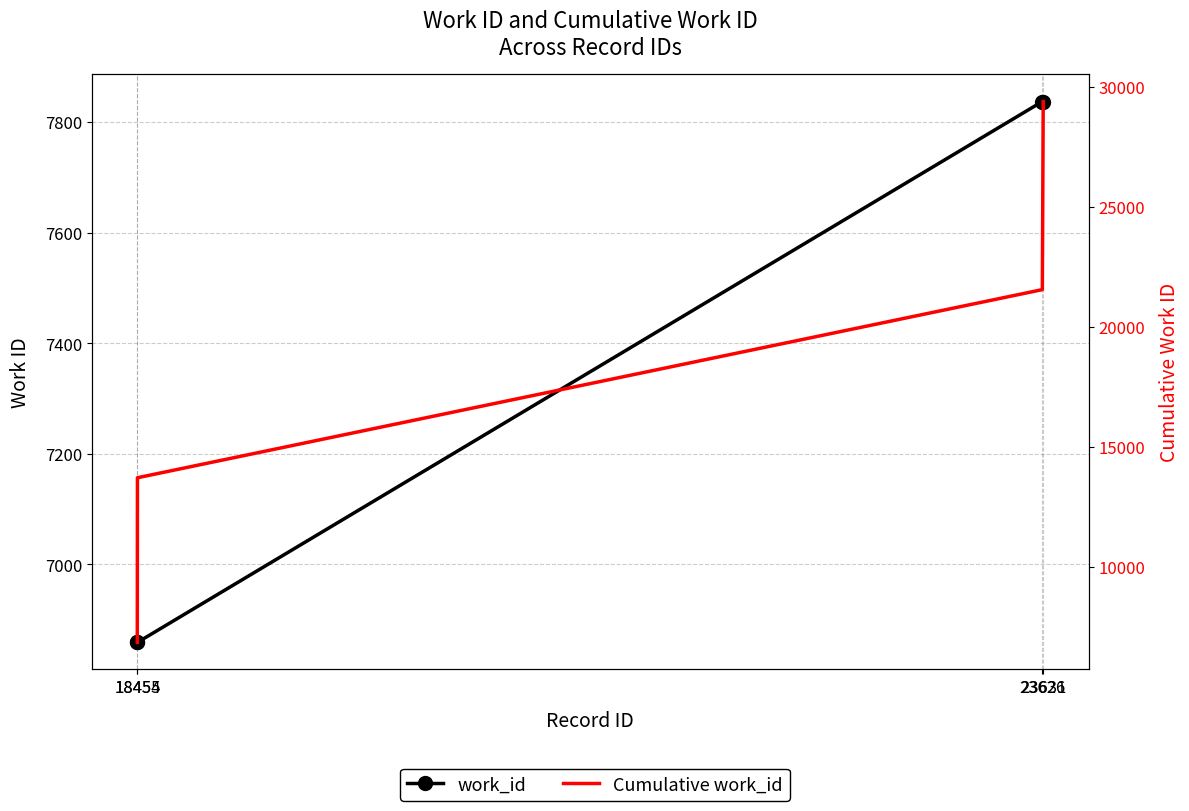

True or false: Cumulative work_id and work_id intersect in this chart.

False